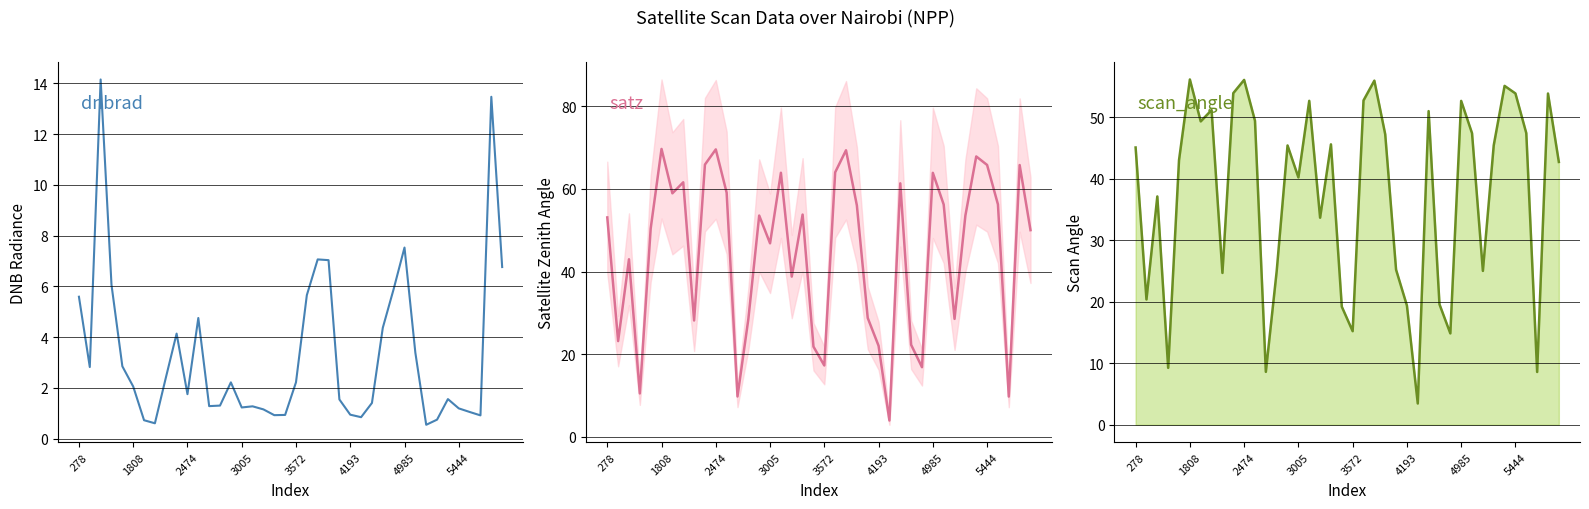

What position from the left is 16?

17